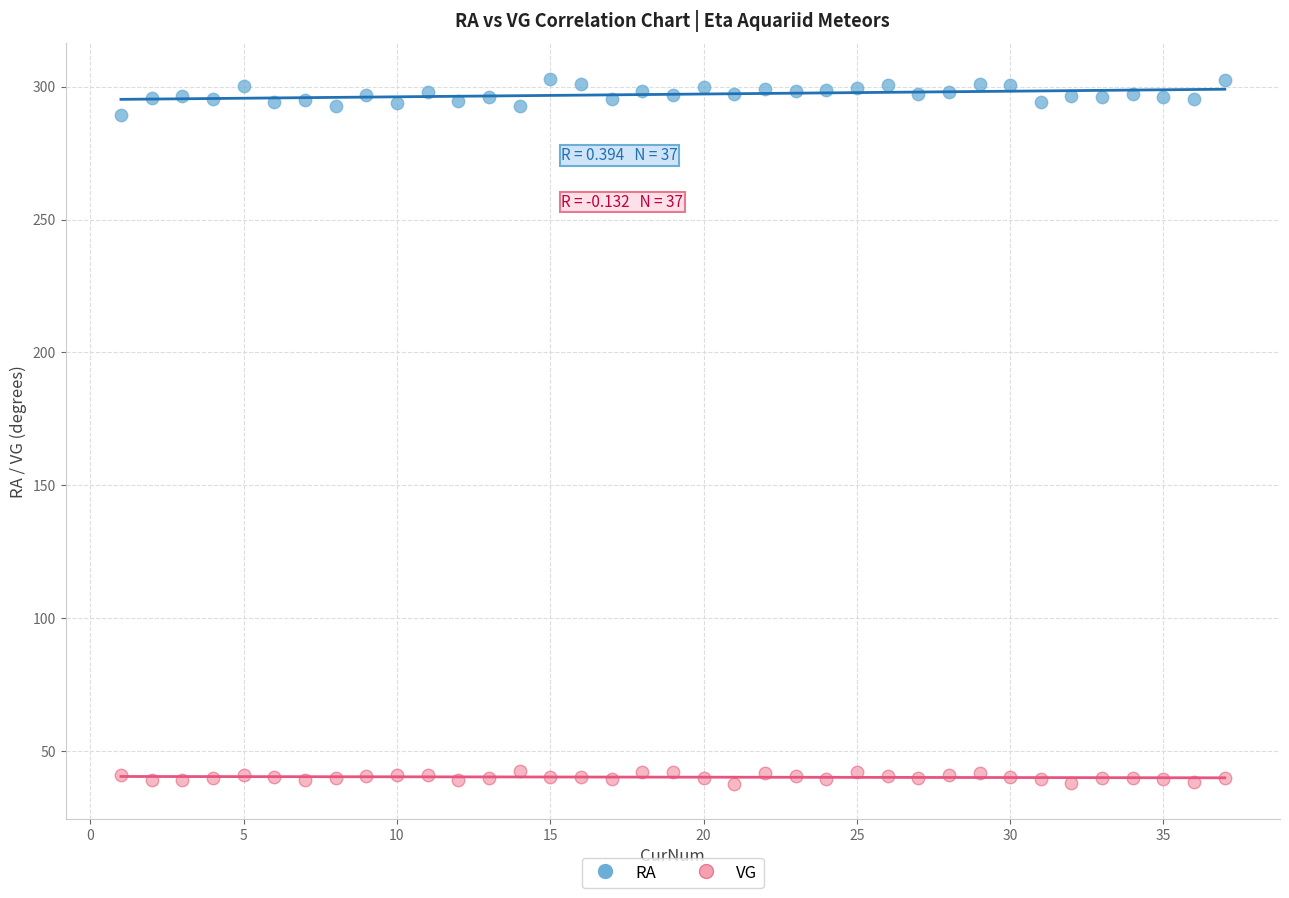

Across all data points, what is the range of X values (max minus min)?

36.0